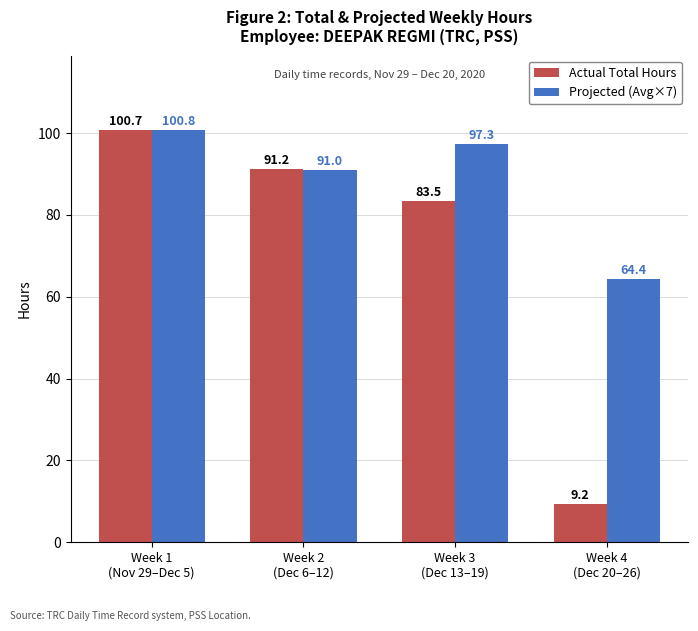

What is the value of the Projected (Avg×7) bar at the 4th from the left?

64.4